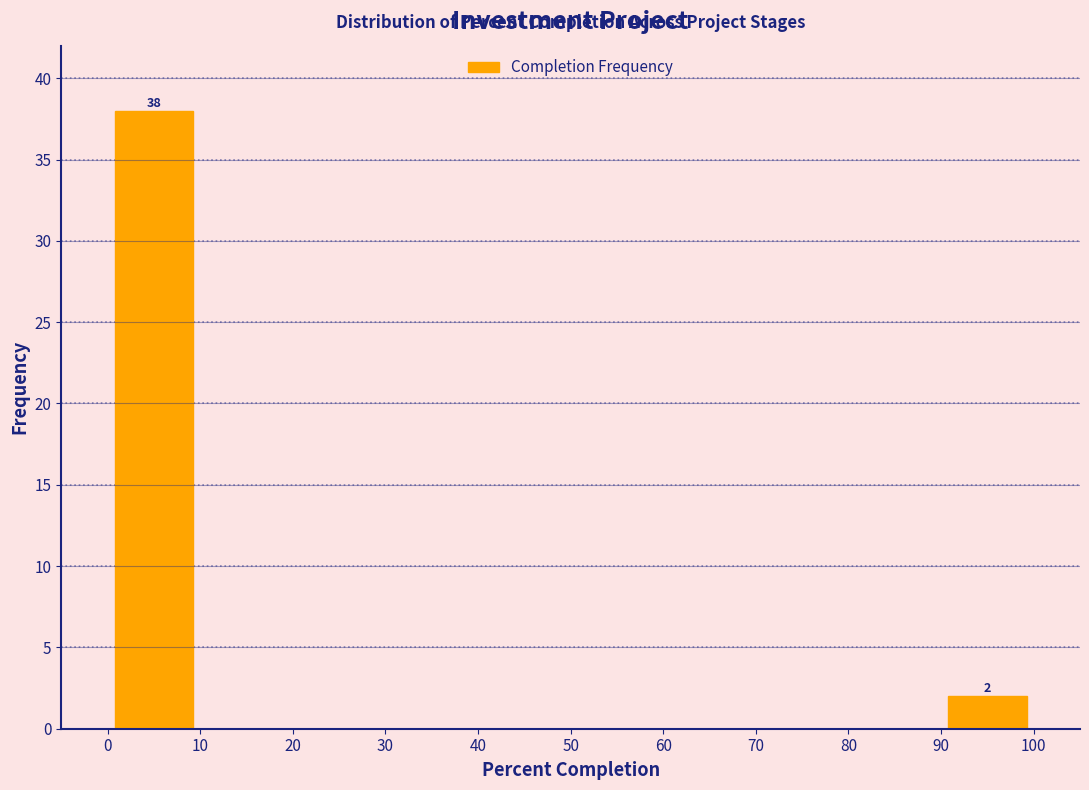

Which range on the x-axis has the tallest bar?

0 to 10